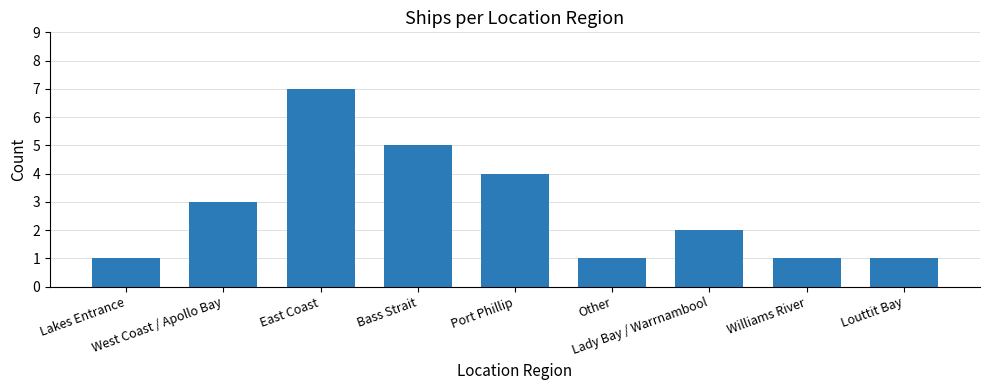

What is the approximate value at East Coast?

7